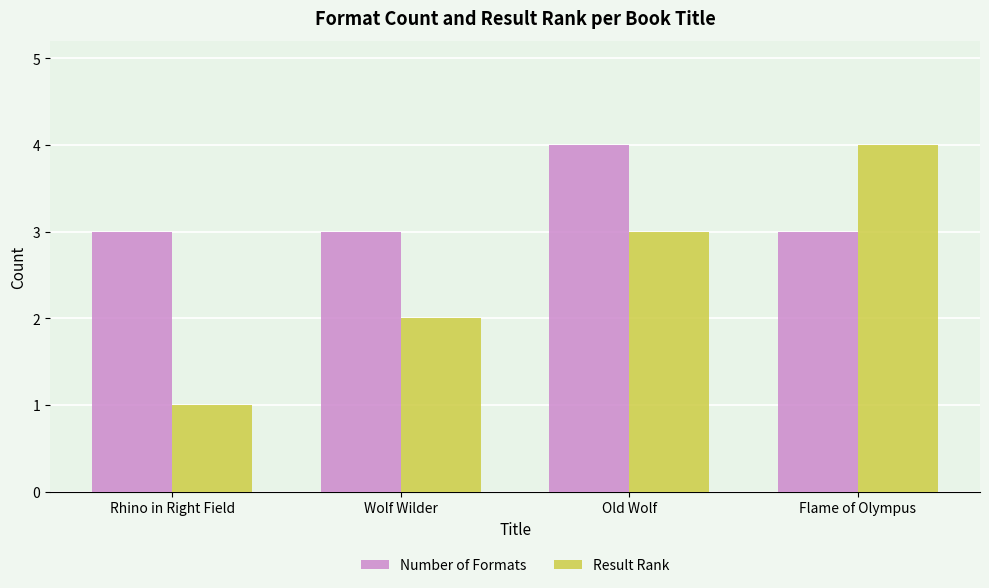

Which series changed the most between Rhino in Right Field and Old Wolf?

Result Rank